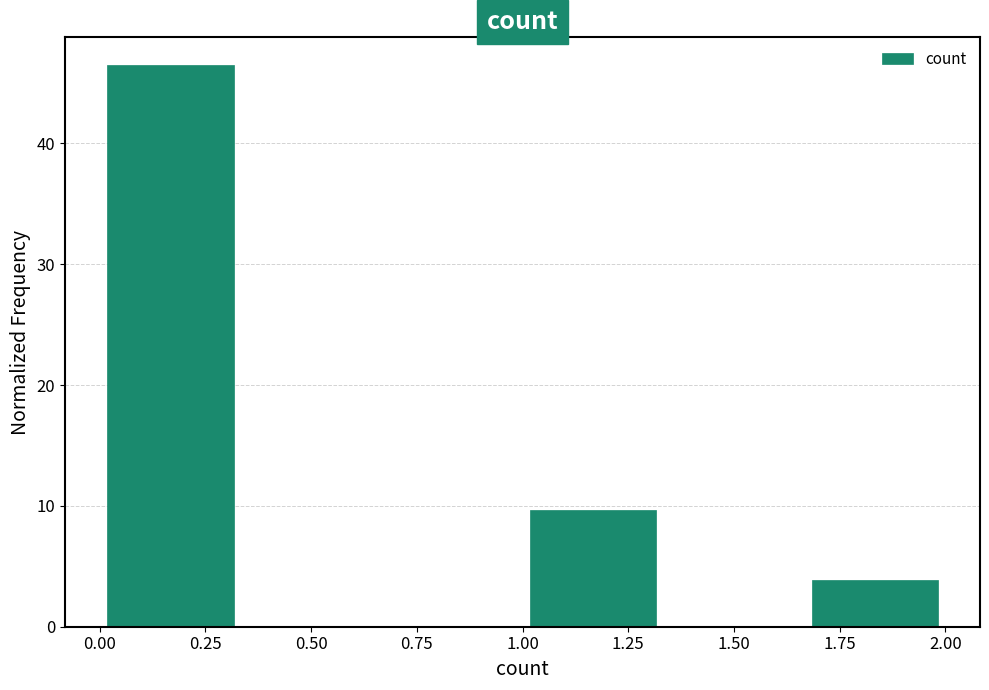

Reading left to right, transcribe this chart: for each bar, give the range it covers on the x-axis and its height. Neither the bar edges nor the heights are printed on the chart, so give them approximately, as read against the axes.

0.00 to 0.35: 46
0.35 to 0.65: 0
0.65 to 1.00: 0
1.00 to 1.35: 10
1.35 to 1.65: 0
1.65 to 2.00: 4